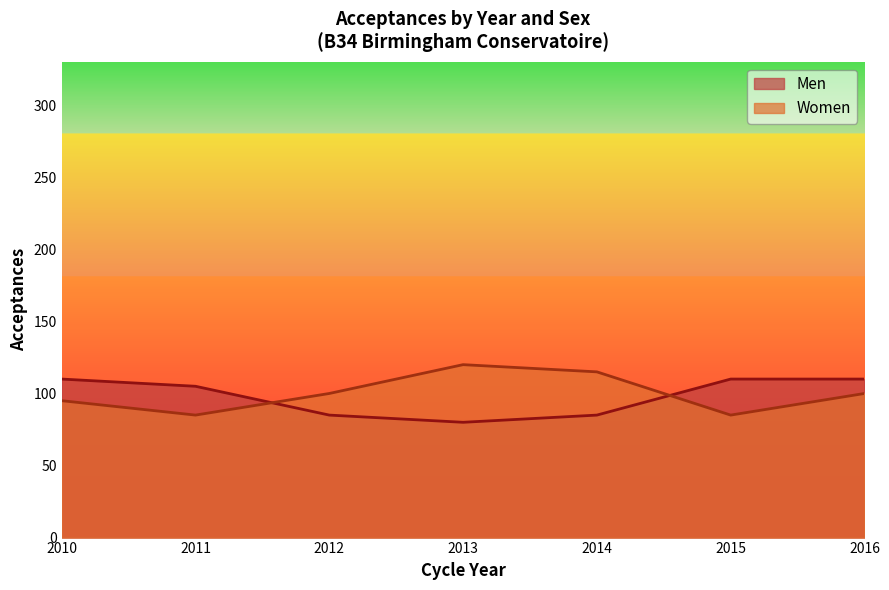

At which category is the sum across all series the highest?

2016